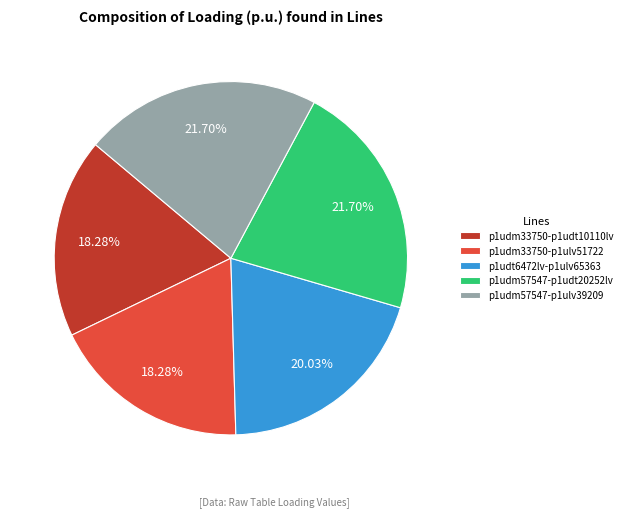

Is there any slice that represents more than half of the pie?

No